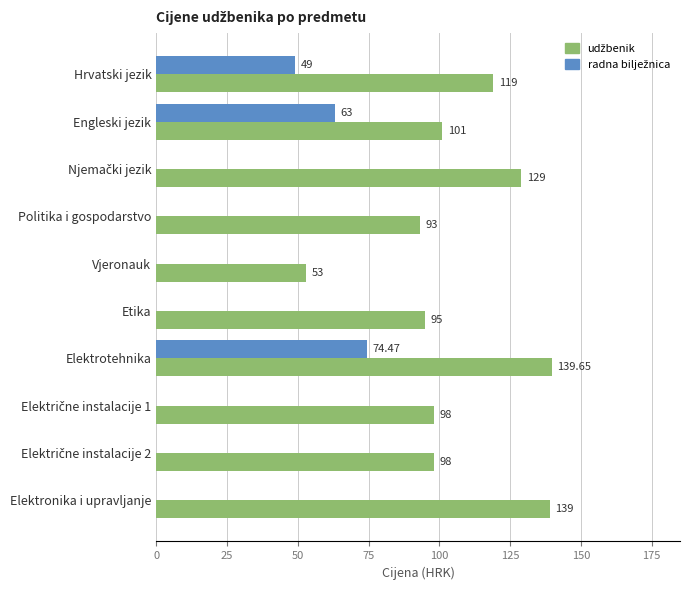

Which category has the highest value across all series?

Elektrotehnika